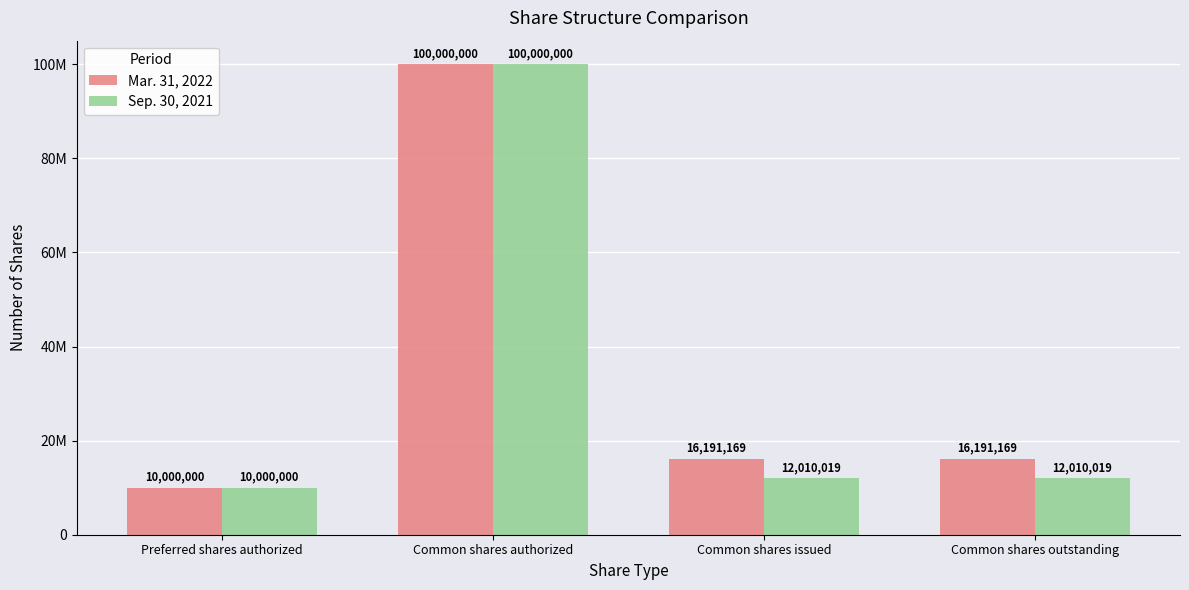

What is the label of the 4th bar from the left?

Common shares outstanding